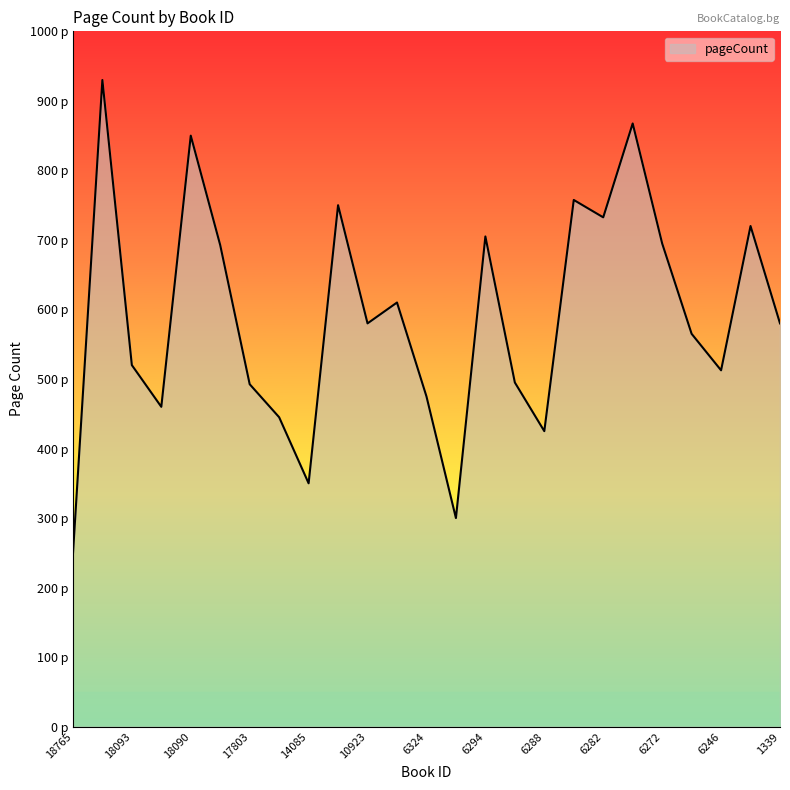

Which label corresponds to the largest value in the chart?

18652